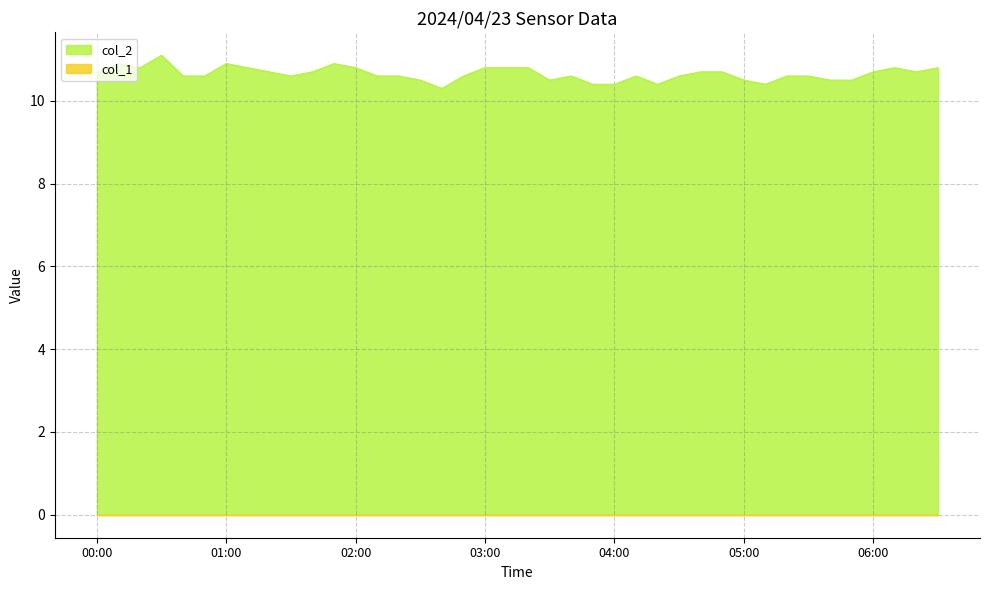

What is the label of the 19th point from the right?

2024/04/23 03:30:00